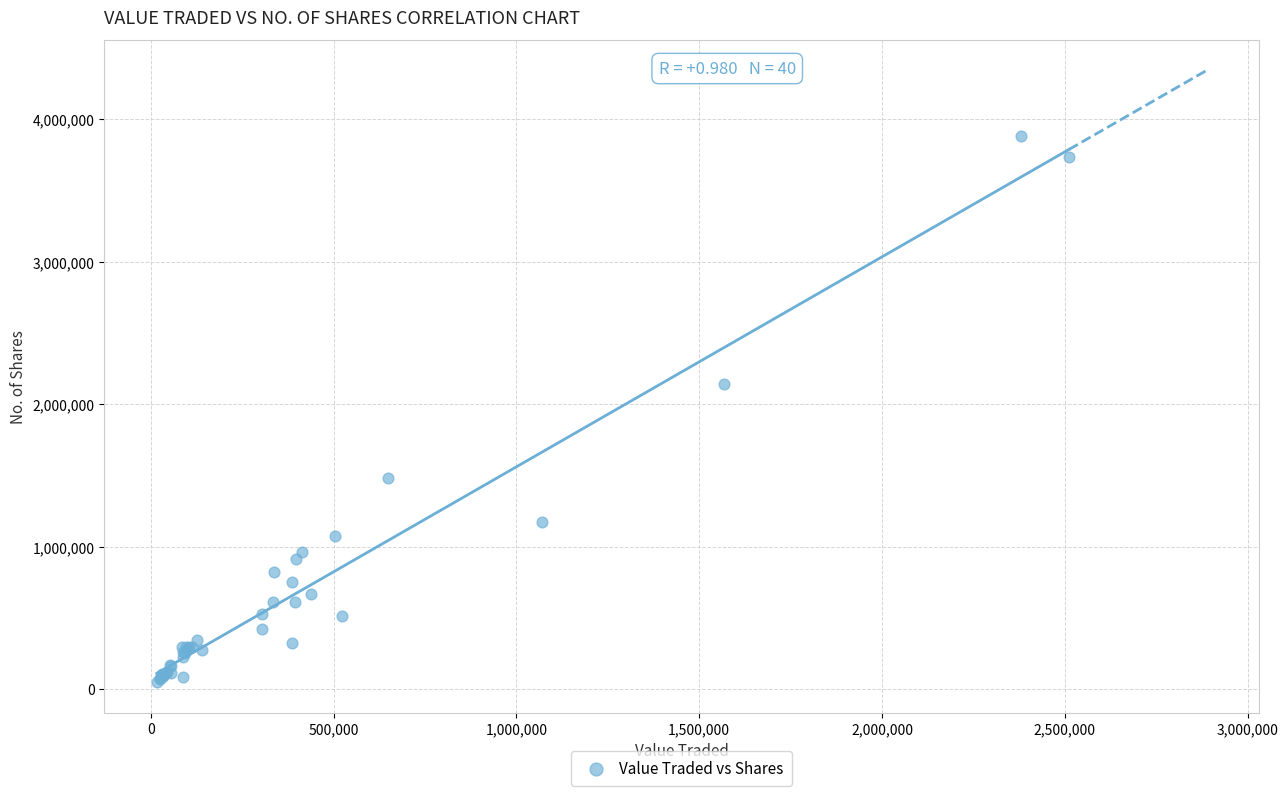

What Y value in the scatter plot is closest to 1964065?

2138491